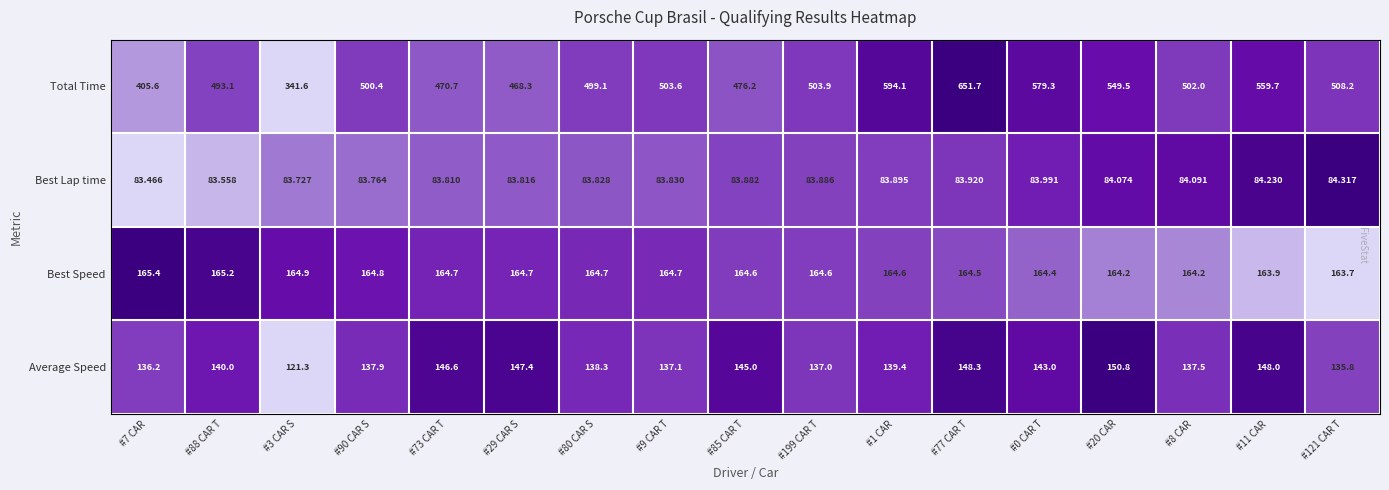

Rank the series by their maximum value, from highest to lowest.

Total Time, Best Speed, Average Speed, Best Lap time